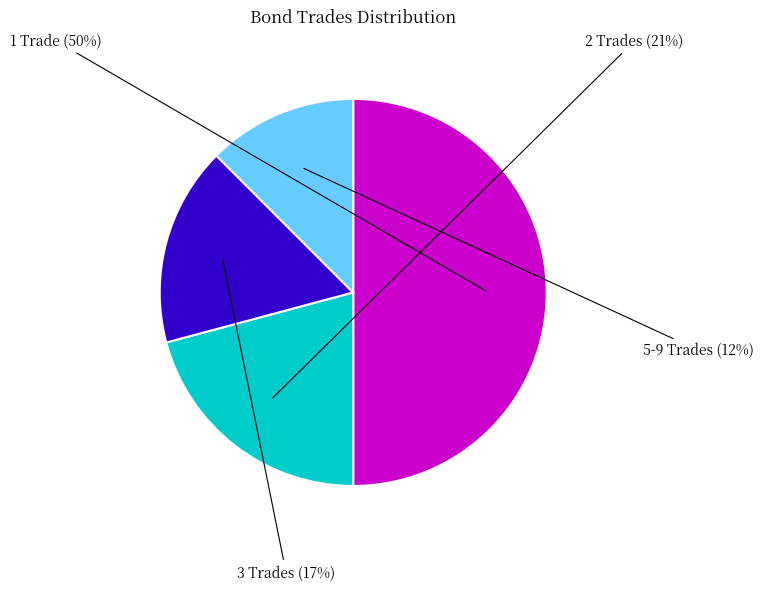

To the nearest percent, what is the average slice percentage?

25%